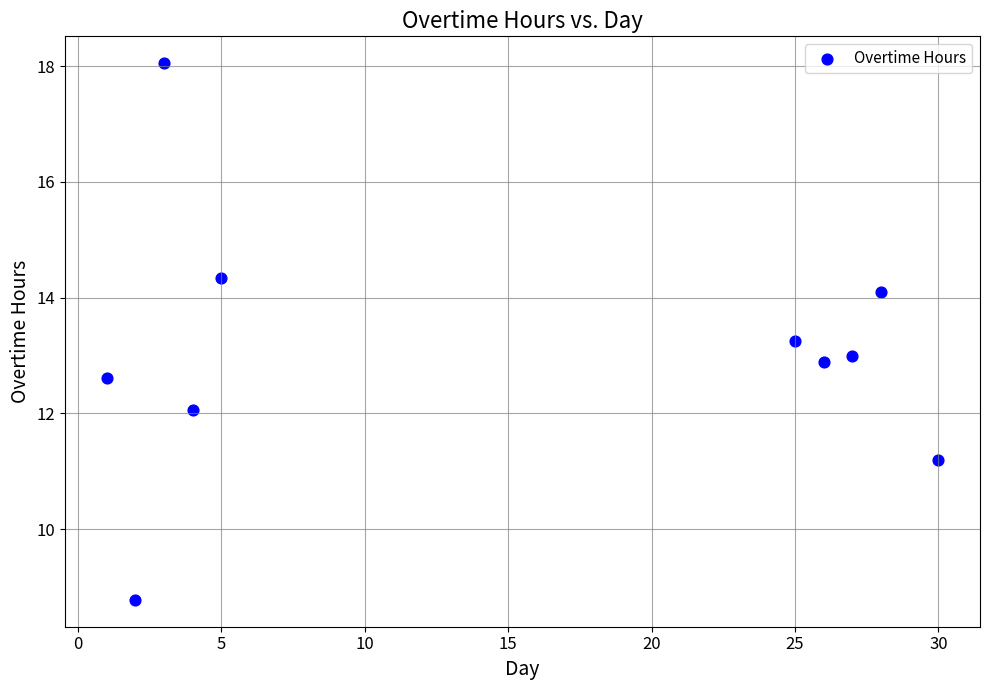

What is the average Y value?

13.0